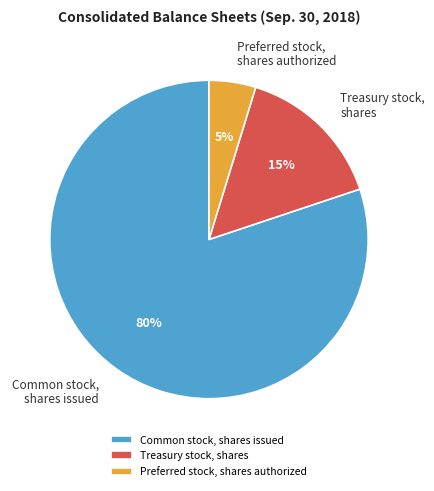

Count the number of slices in the pie.

3